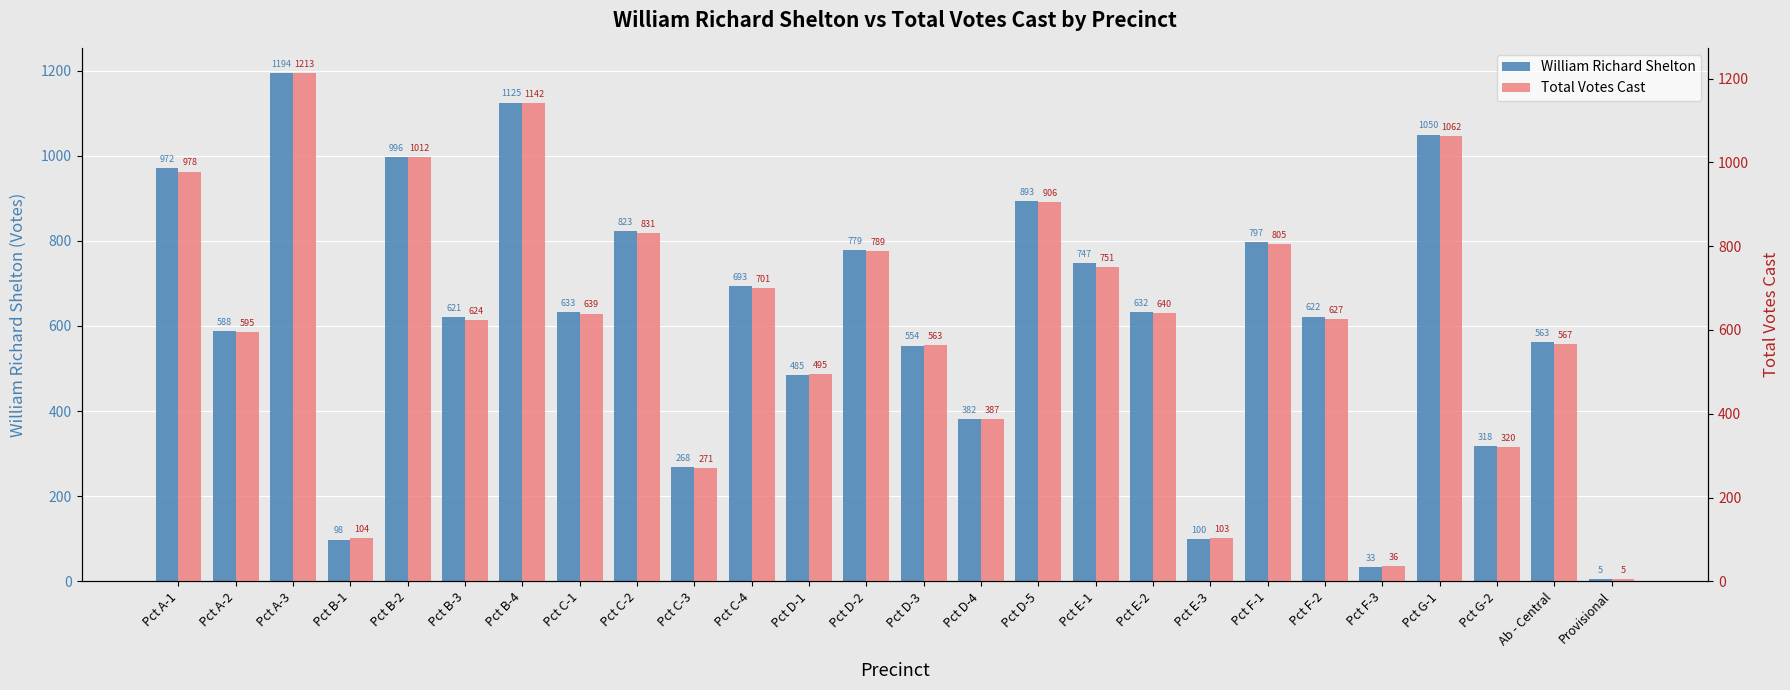

What are all the series names shown in the legend?

William Richard Shelton, Total Votes Cast